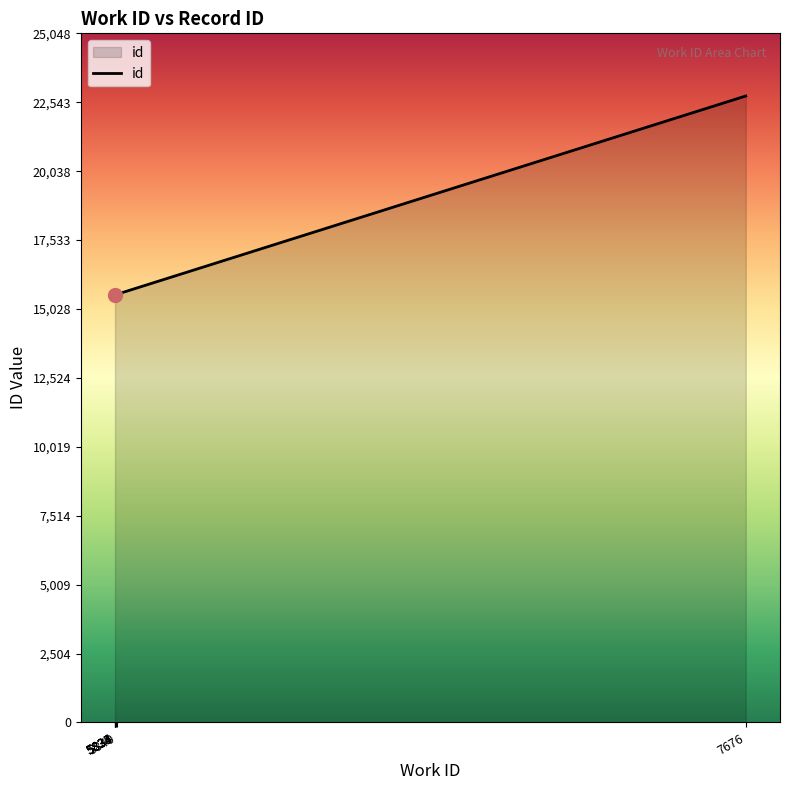

What is the minimum value shown in the chart?

15554